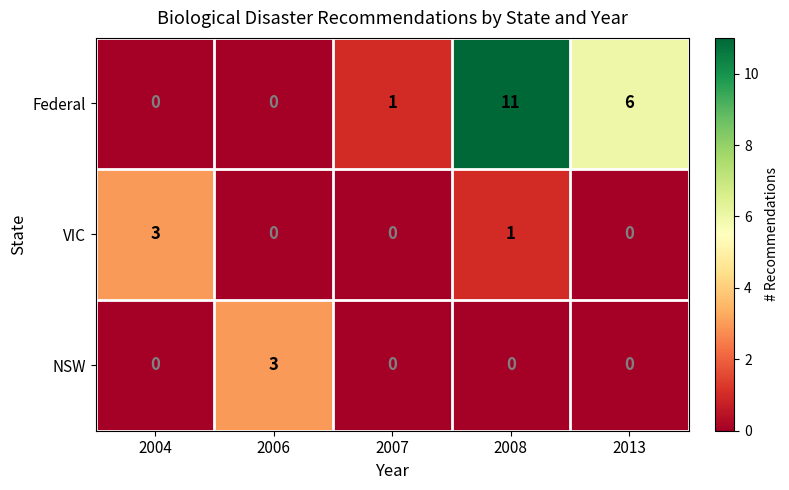

Reading left to right, what are all the values shown in this chart?

Federal: 2004=0	2006=0	2007=1	2008=11	2013=6
VIC: 2004=3	2006=0	2007=0	2008=1	2013=0
NSW: 2004=0	2006=3	2007=0	2008=0	2013=0